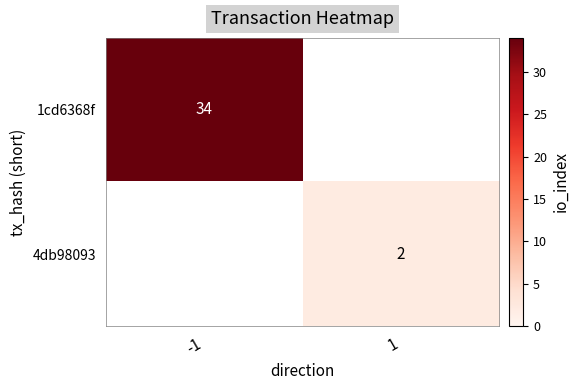

The 1cd6368f series shows 34 at -1. True or false?

True